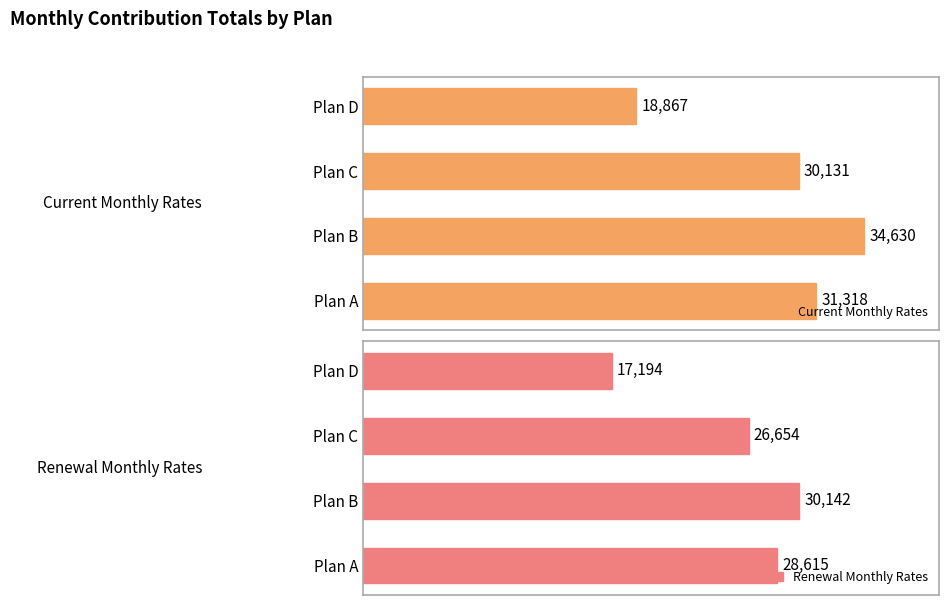

Where is Current Monthly Rates nearest to the value 26748?

Plan C